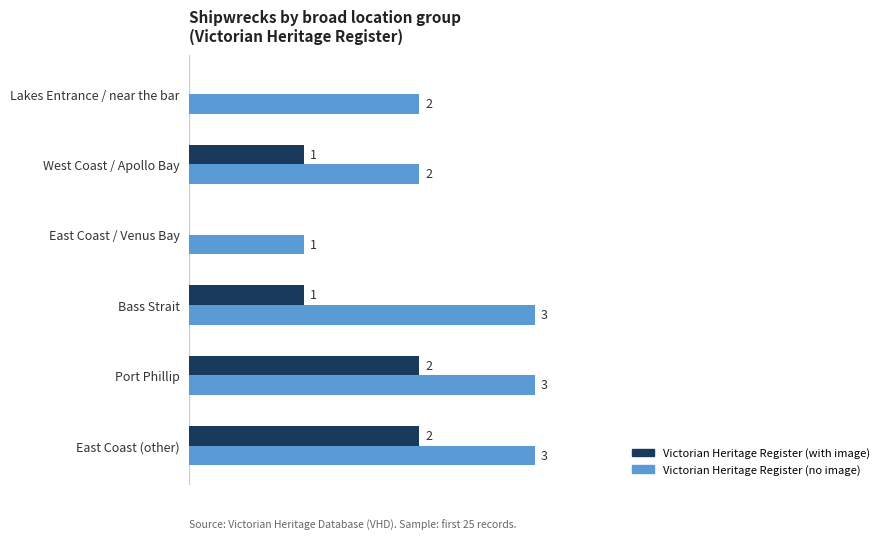

What are all the series names shown in the legend?

Victorian Heritage Register (with image), Victorian Heritage Register (no image)